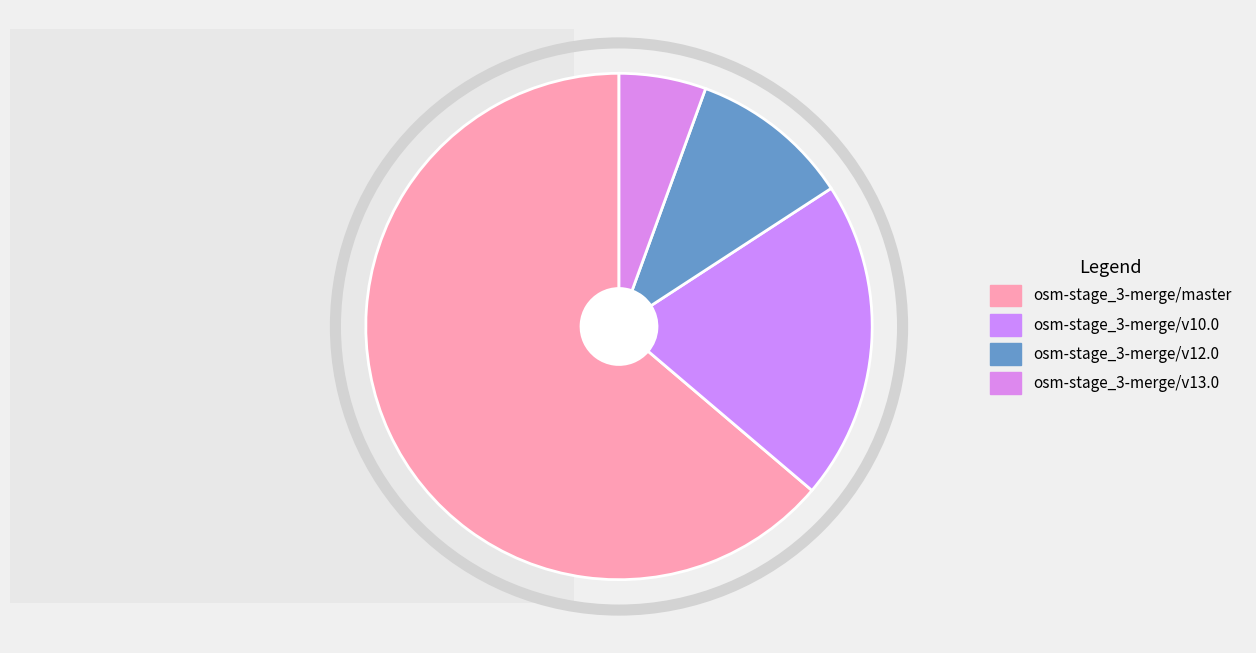

The osm-stage_3-merge/v13.0 slice represents 1% of the pie. True or false?

False